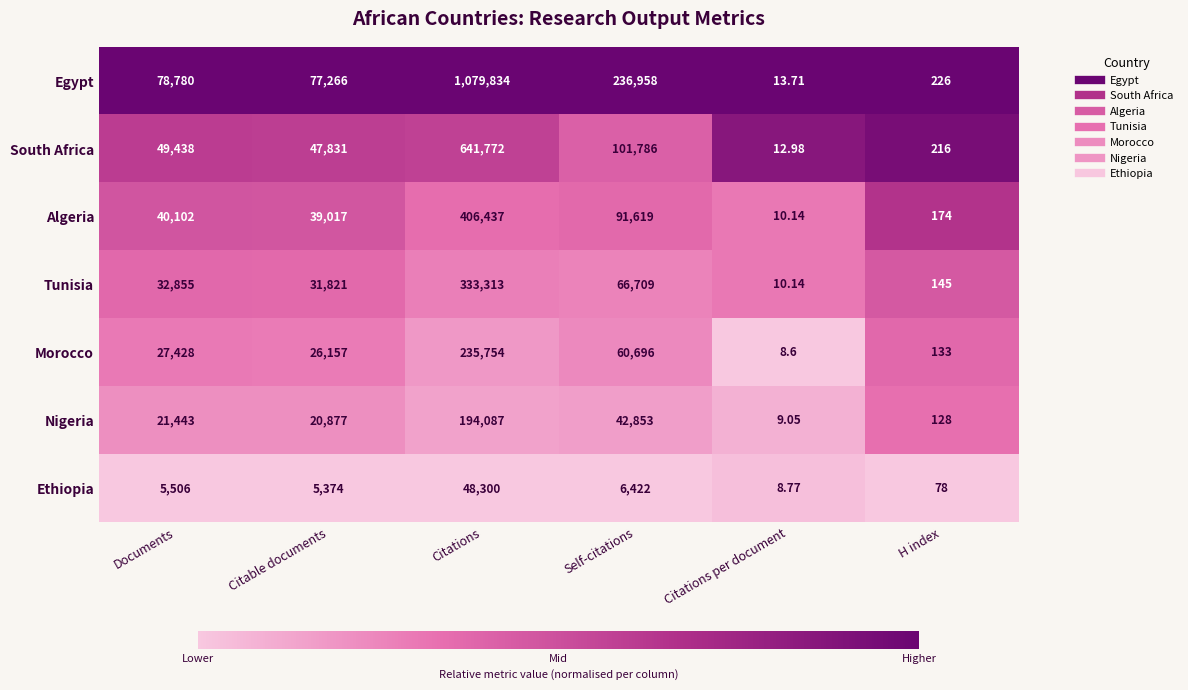

Where is Ethiopia nearest to the value 24154?

Self-citations